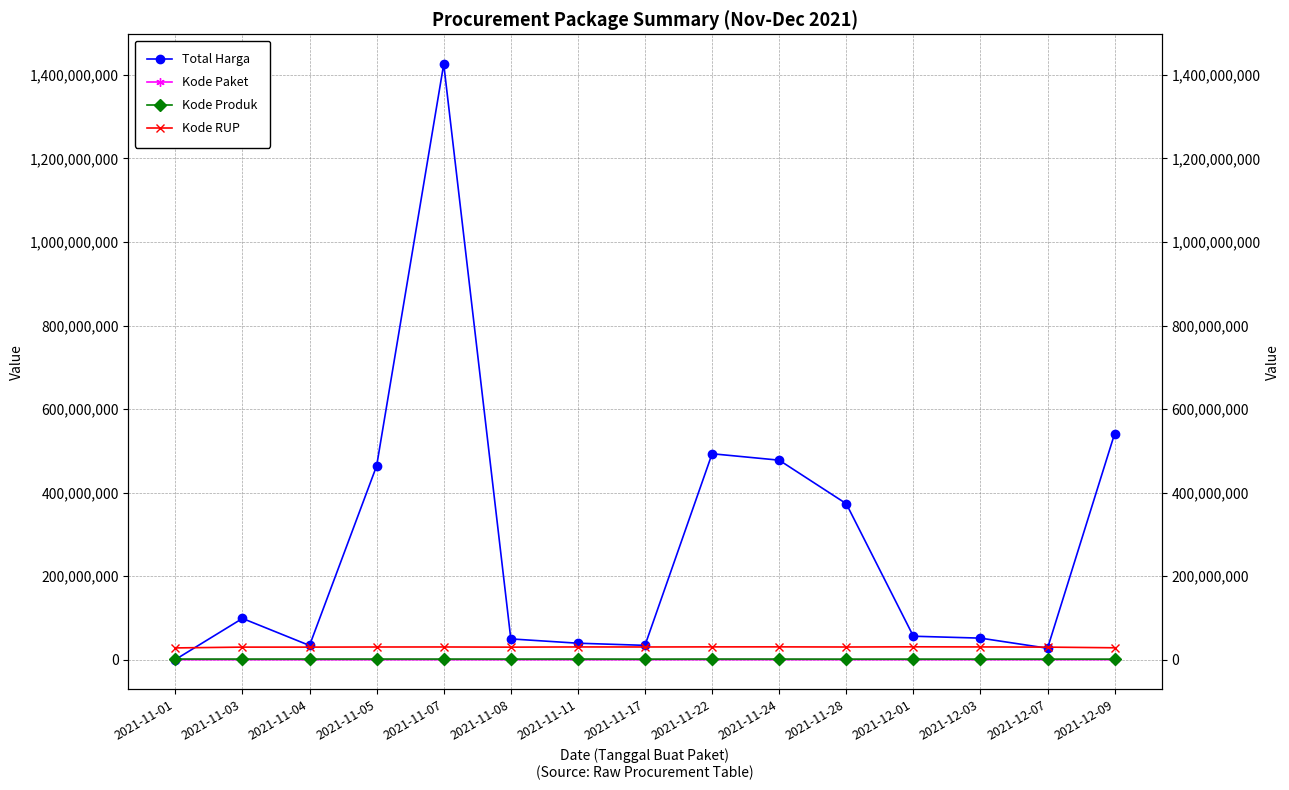

At which category is the sum across all series the highest?

2021-11-07